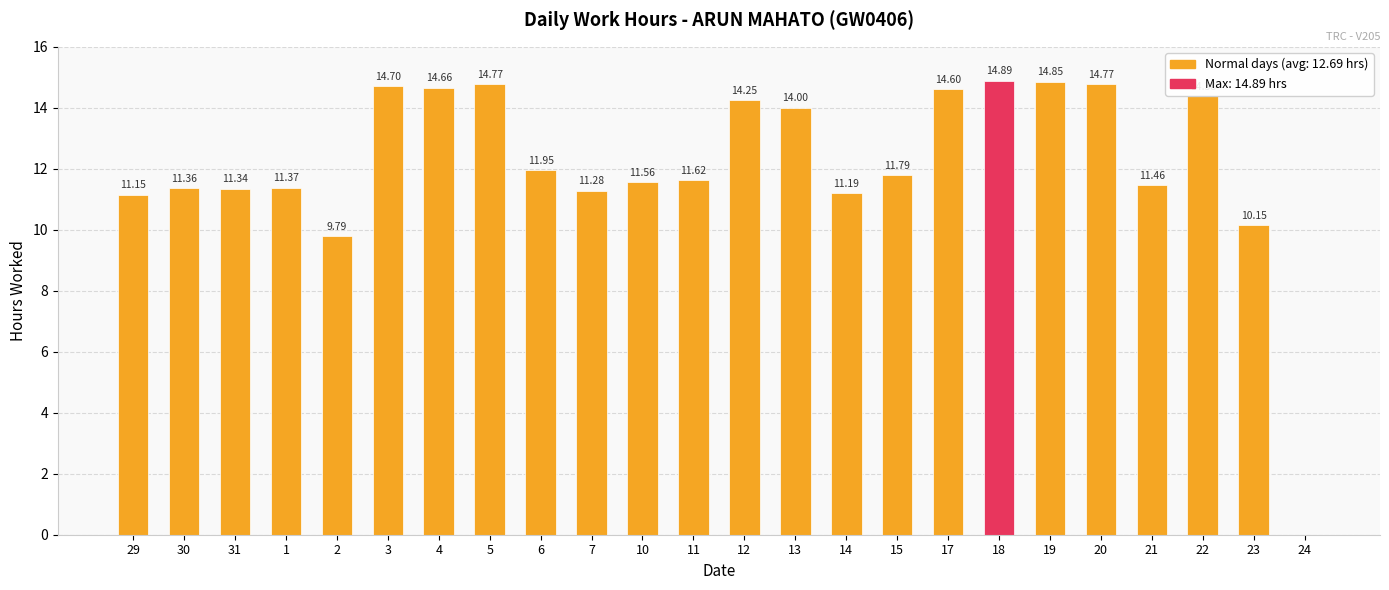

What is the average value?

12.2